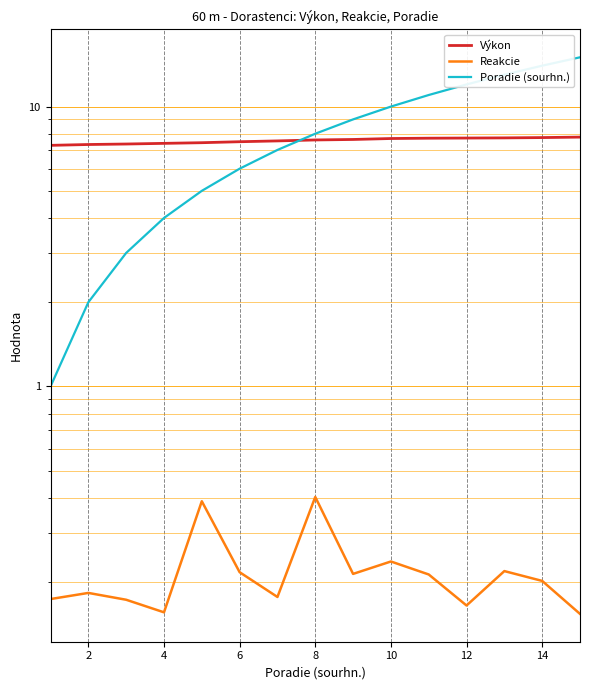

Count the number of data series in this chart.

3